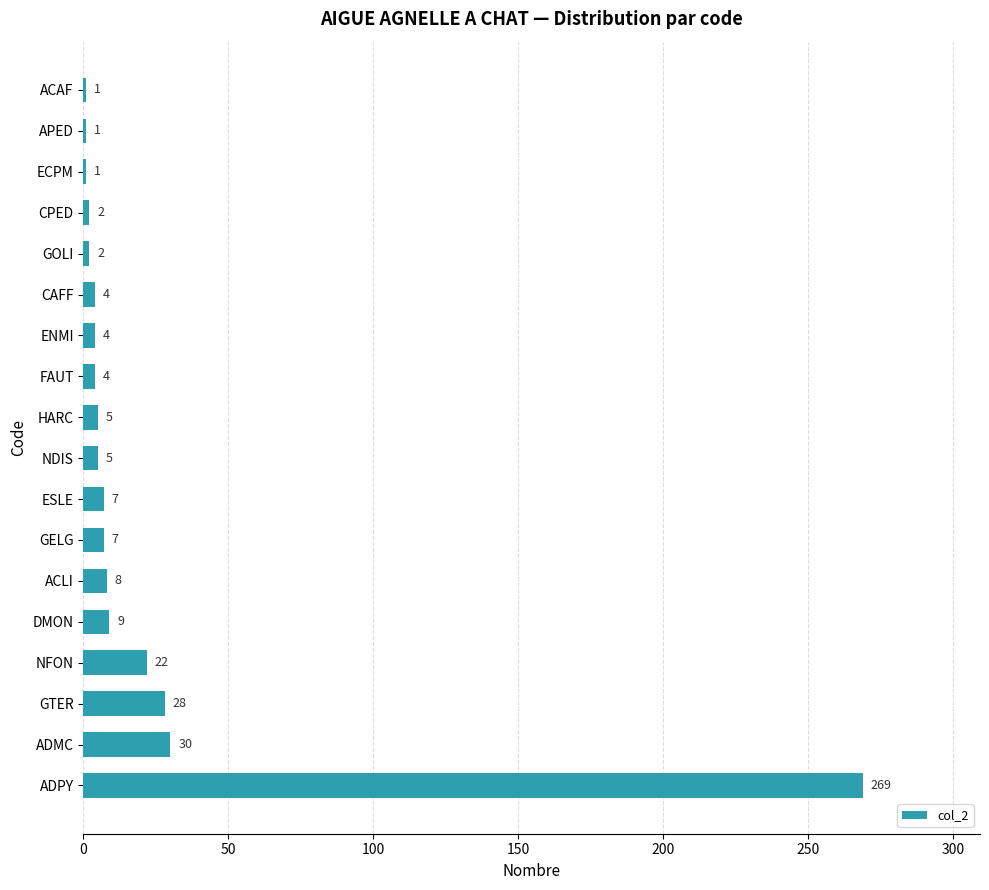

Reading top to bottom, what are all the values shown in this chart?

1	1	1	2	2	4	4	4	5	5	7	7	8	9	22	28	30	269